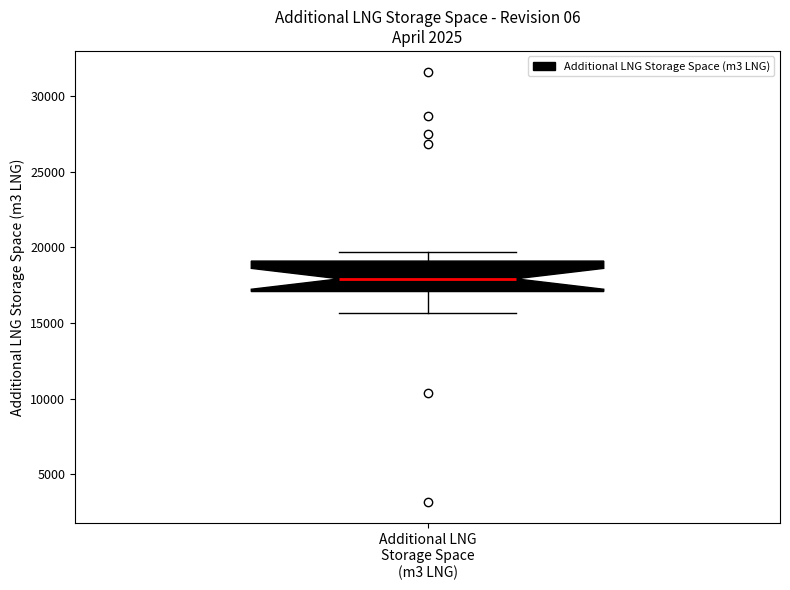

Where does the lower whisker of the box for Additional LNG Storage Space (m3 LNG) end on the y-axis? The values are not printed on the chart, so give them approximately, as read against the axis.

15500